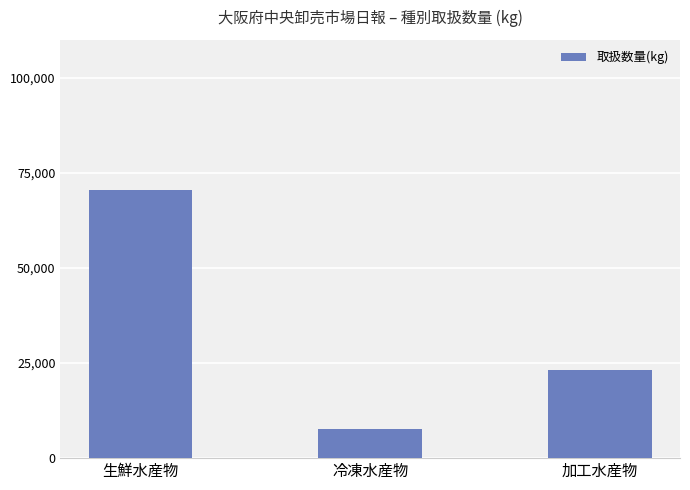

Read the value at 冷凍水産物.

7700